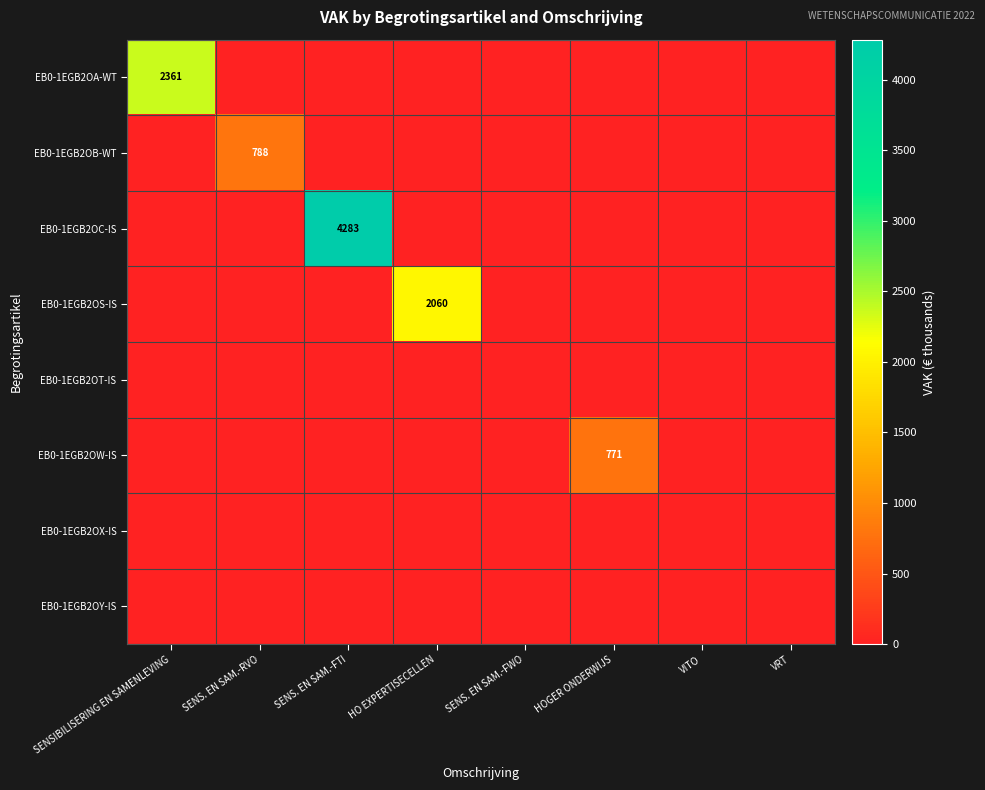

What is the maximum value shown in the chart?

4283